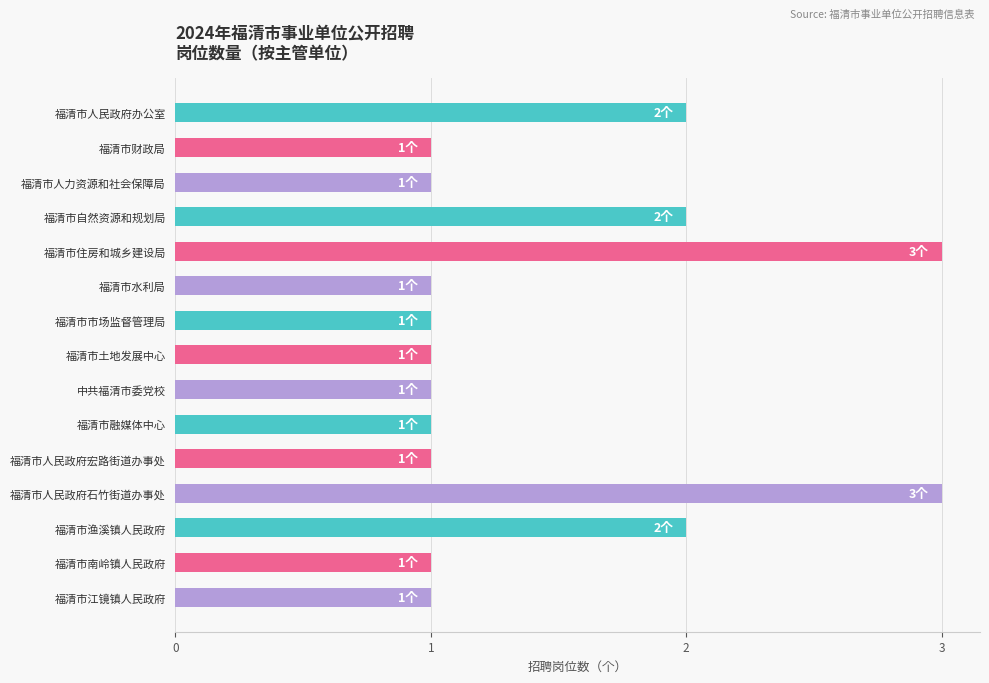

What is the ratio of the value at 福清市人民政府宏路街道办事处 to the value at 中共福清市委党校?

1.0